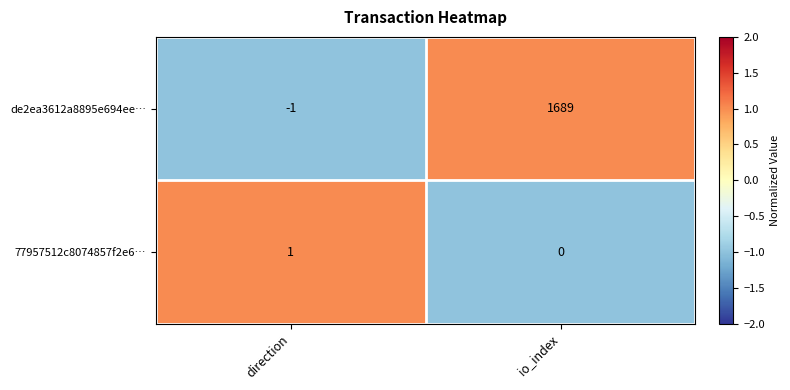

Between direction and io_index, which series saw the biggest shift?

de2ea3612a8895e694ee…